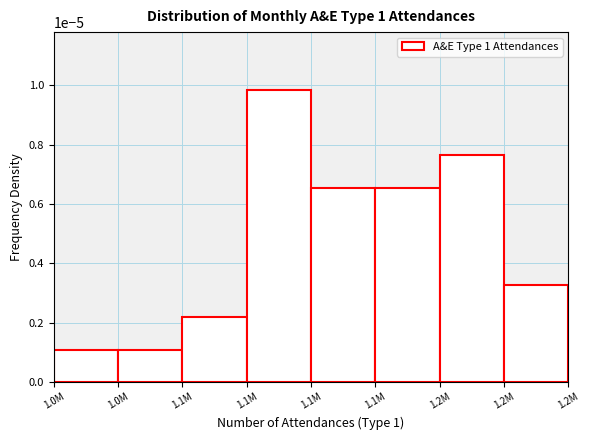

How many data points does each series have?

8